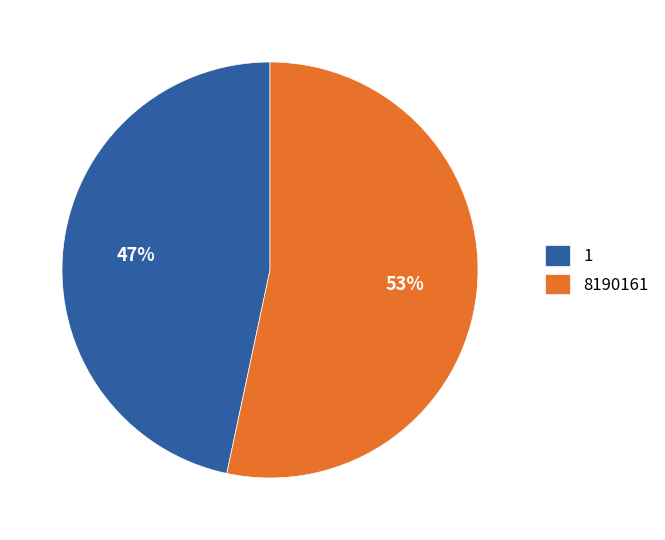

The 1 slice represents 36% of the pie. True or false?

False